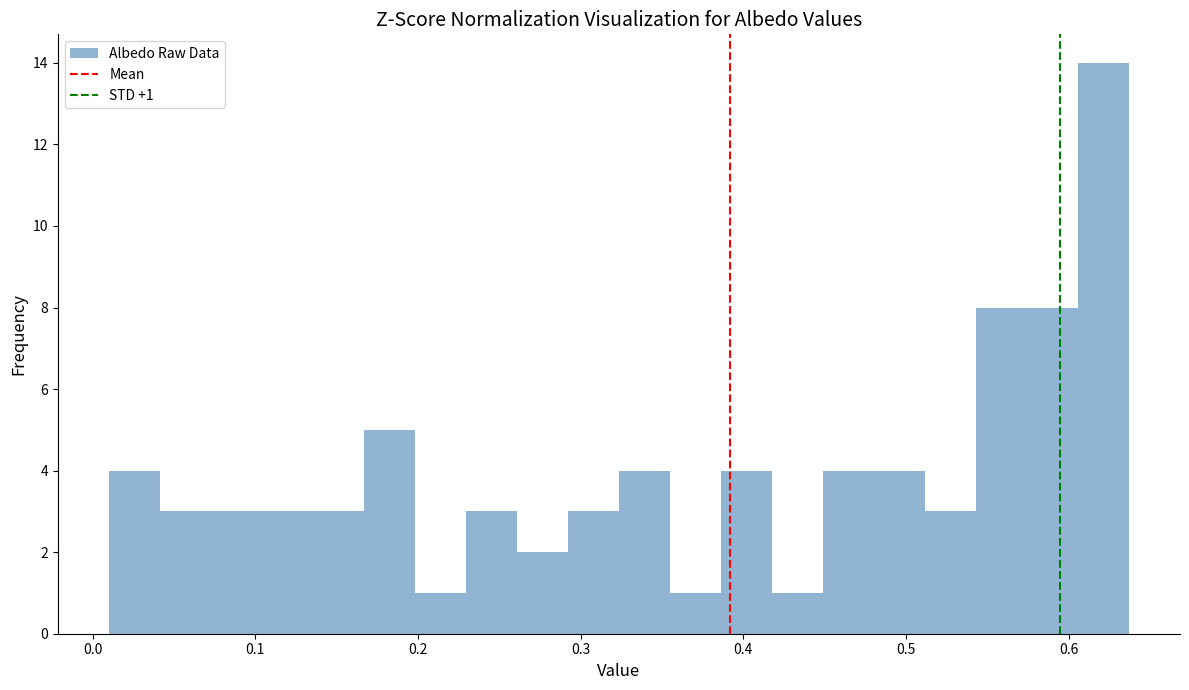

Around what value on the x-axis is the tallest bar? Give the approximate position of its centre, as read against the axis.

0.62